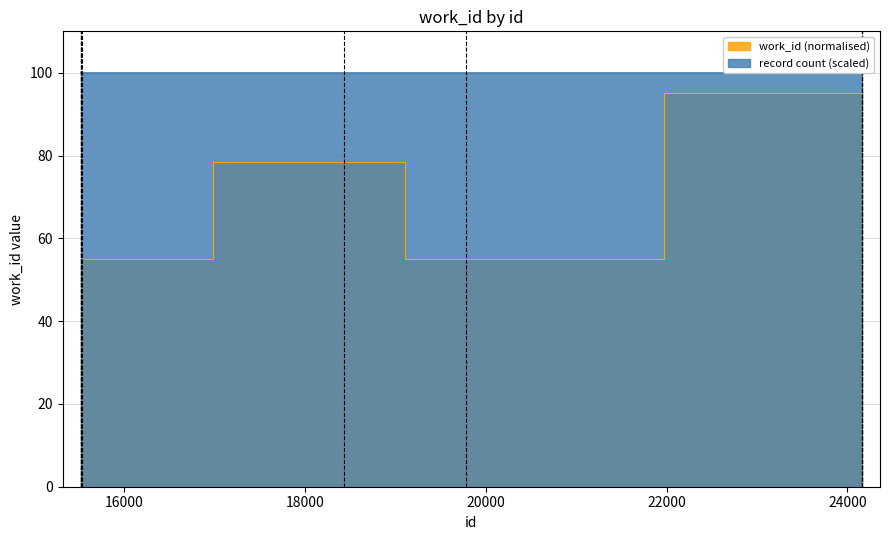

The value at 18433 is 78.5. True or false?

True